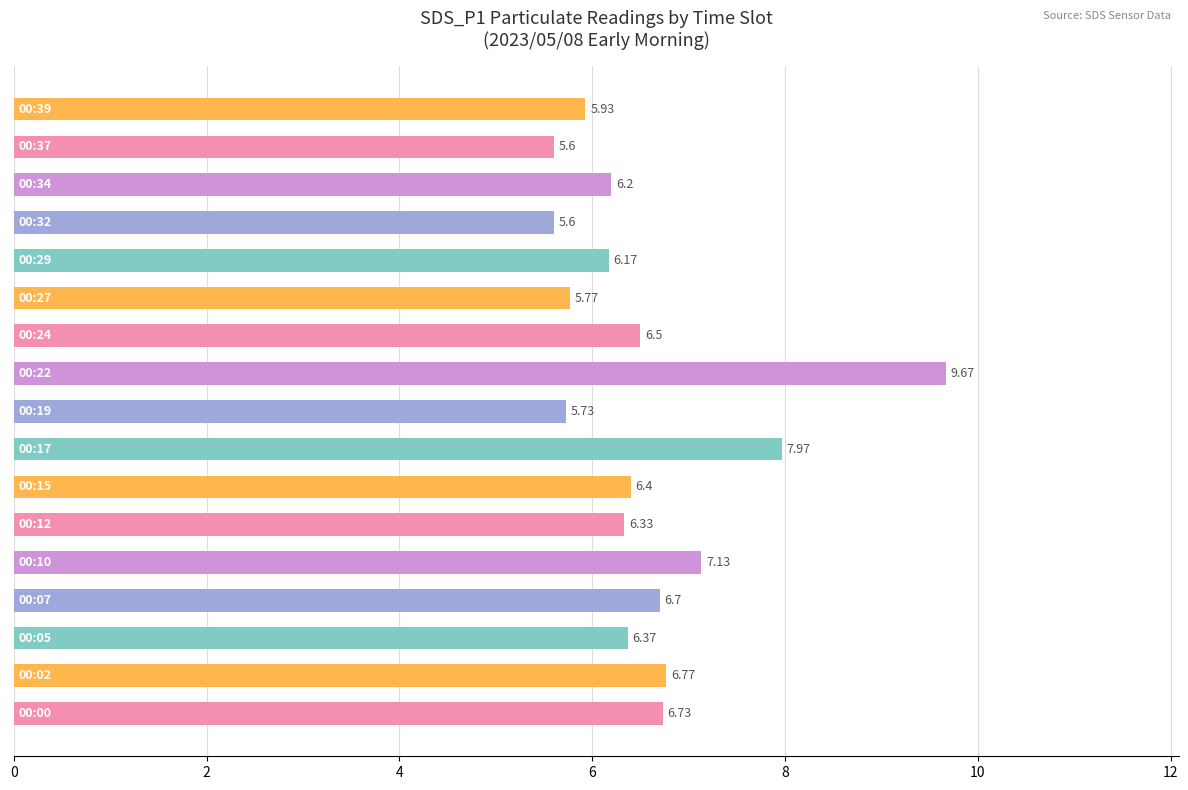

What is the greatest value displayed?

9.7